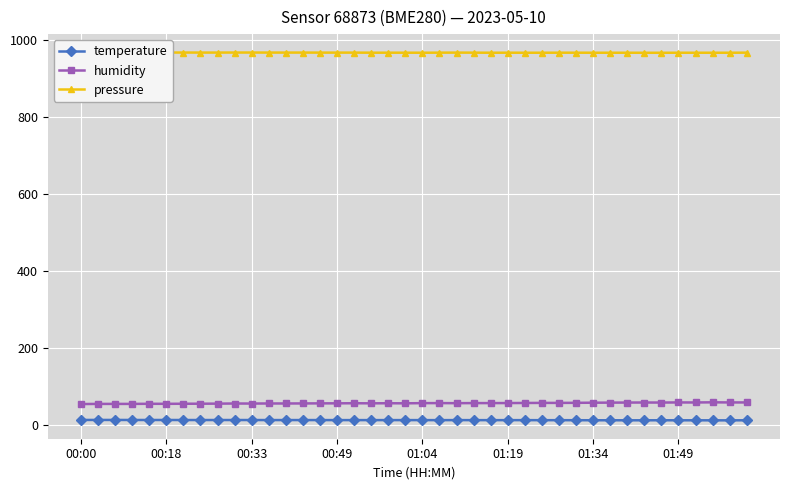

True or false: humidity and temperature intersect in this chart.

False